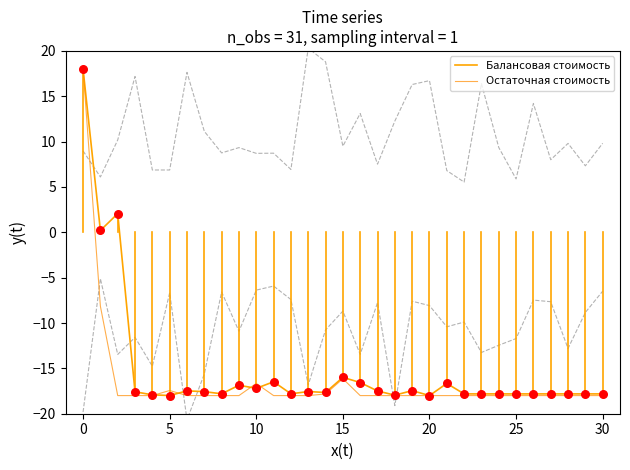

What is the total value across all series at 14?

-35.5